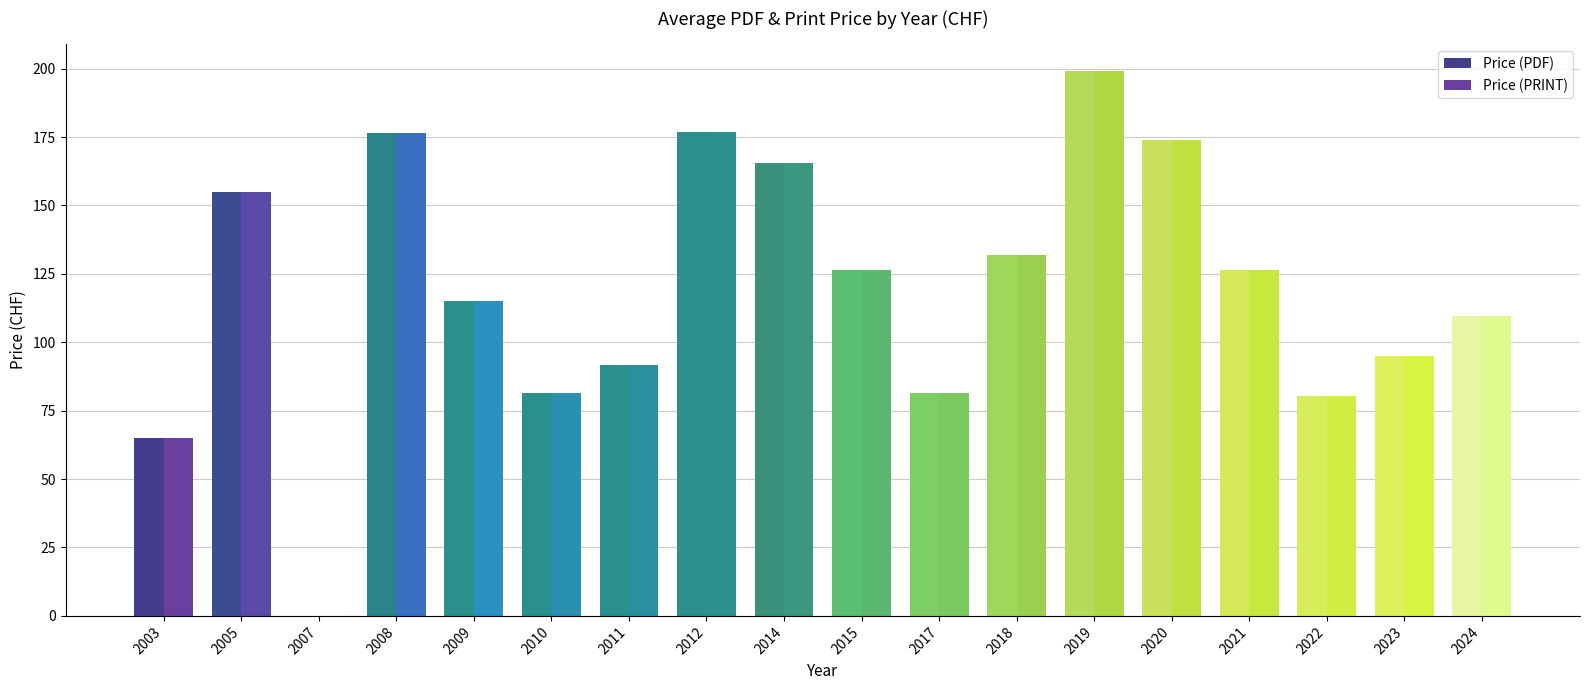

List the series in order of their peak value, lowest first.

Price (PDF), Price (PRINT)